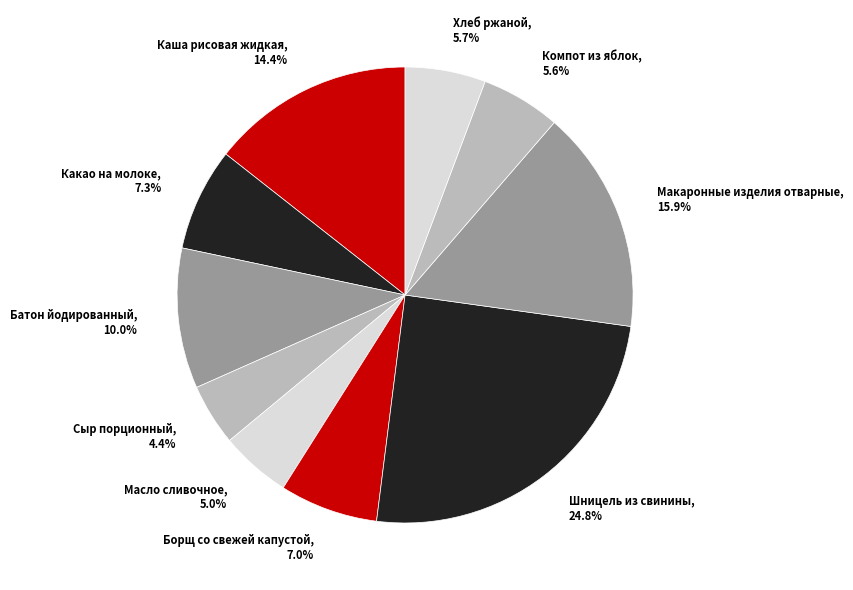

Which slice is the smallest?

Сыр порционный